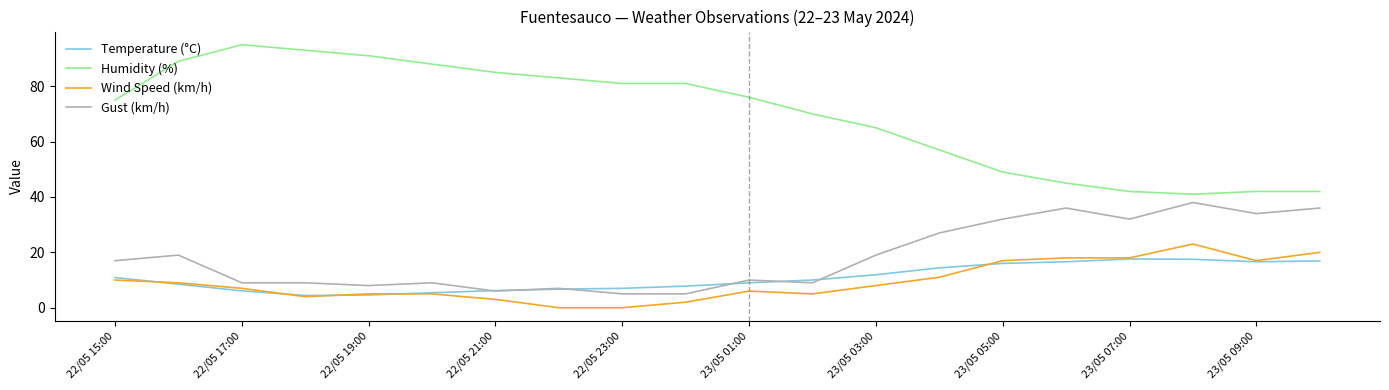

Which series has the largest total across all categories?

Humidity (%)